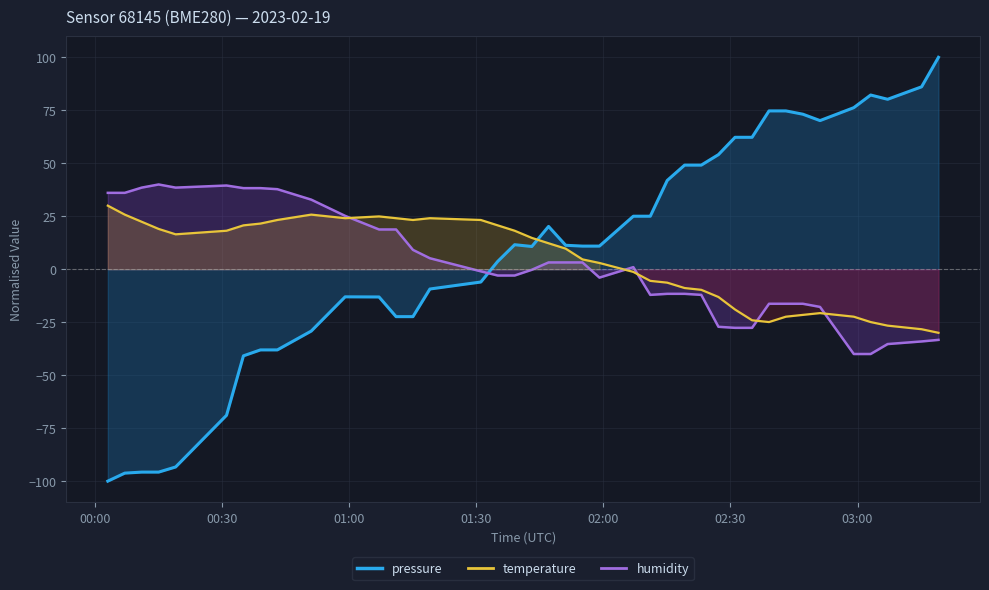

How many times do humidity and pressure cross each other?

1